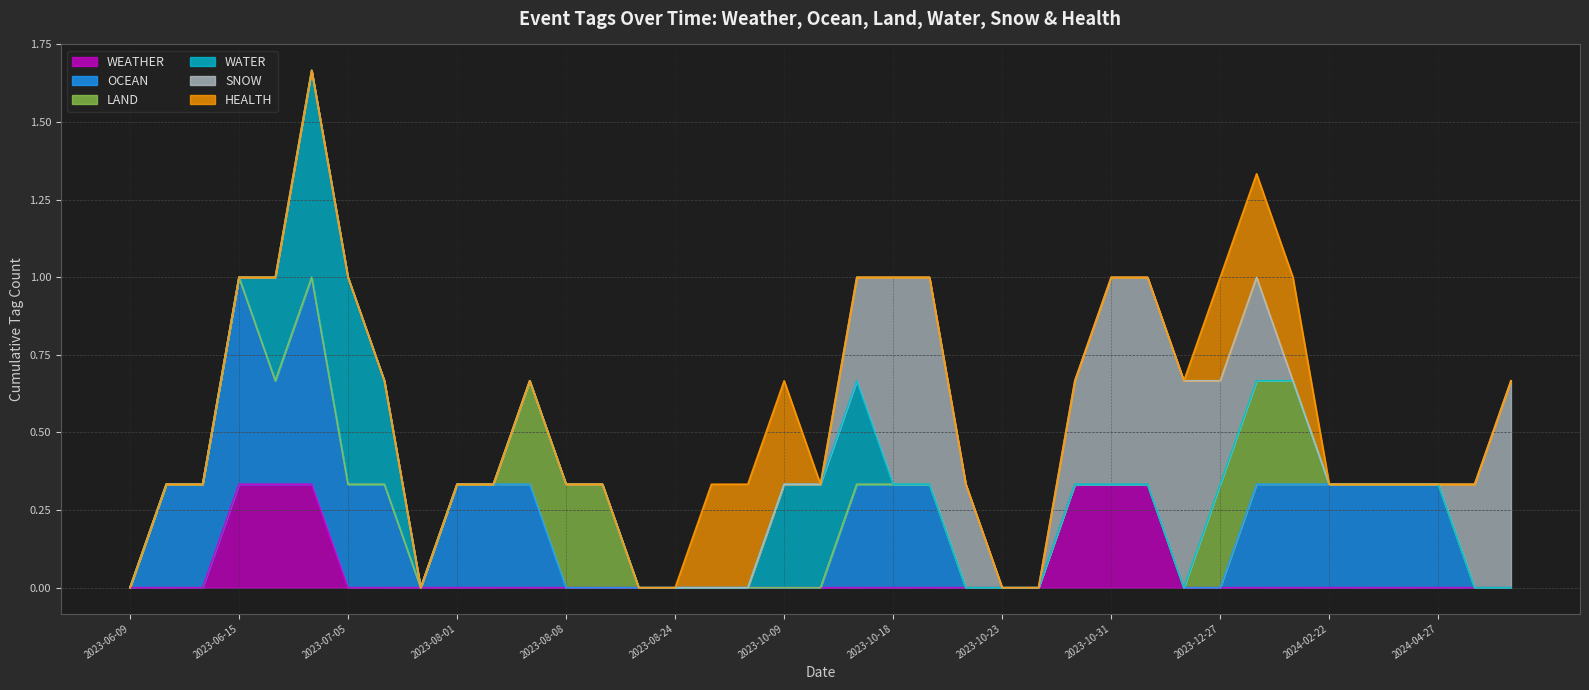

What are all the series names shown in the legend?

WEATHER, OCEAN, LAND, WATER, SNOW, HEALTH